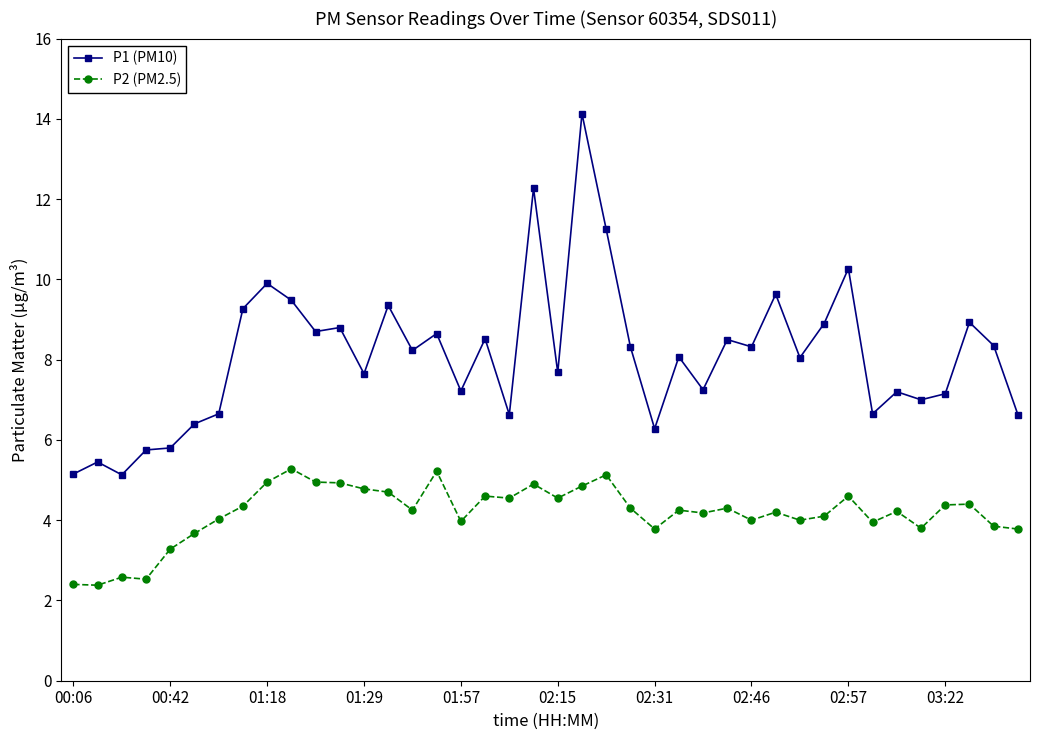

What is the lowest value of the P2 (PM2.5) series?

2.4